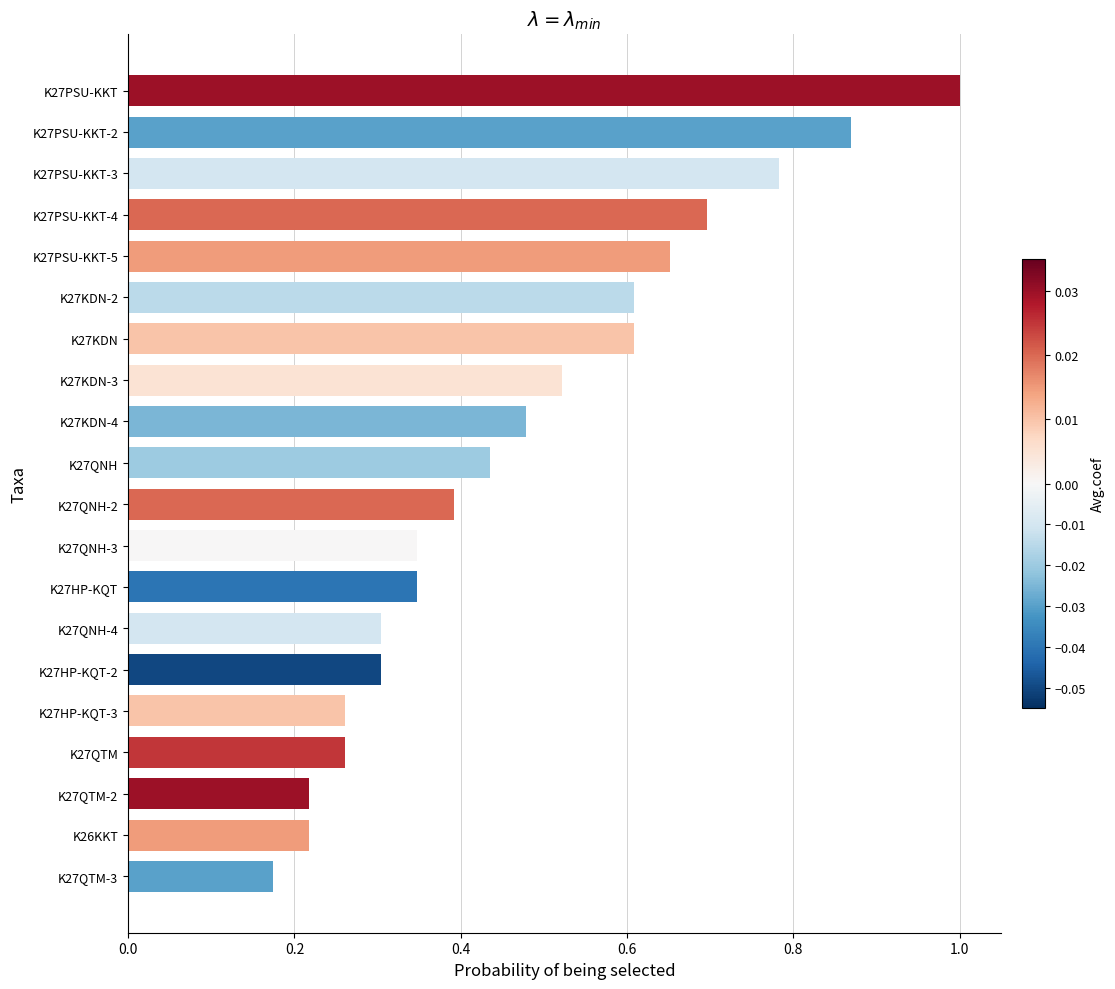

Between K27KDN and K27KDN-3, which is larger?

K27KDN